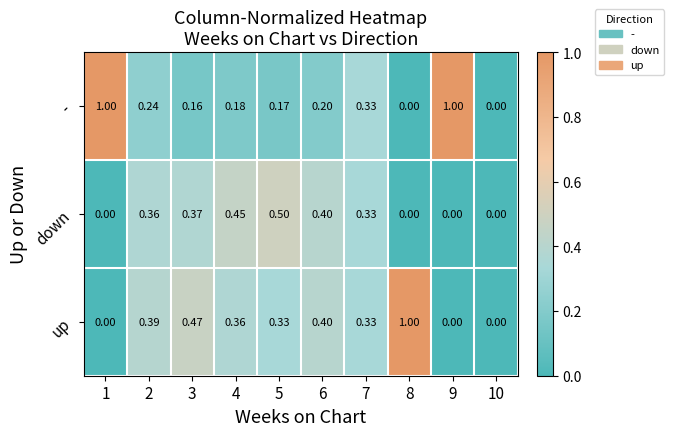

Which series changed the most between 2 and 7?

-